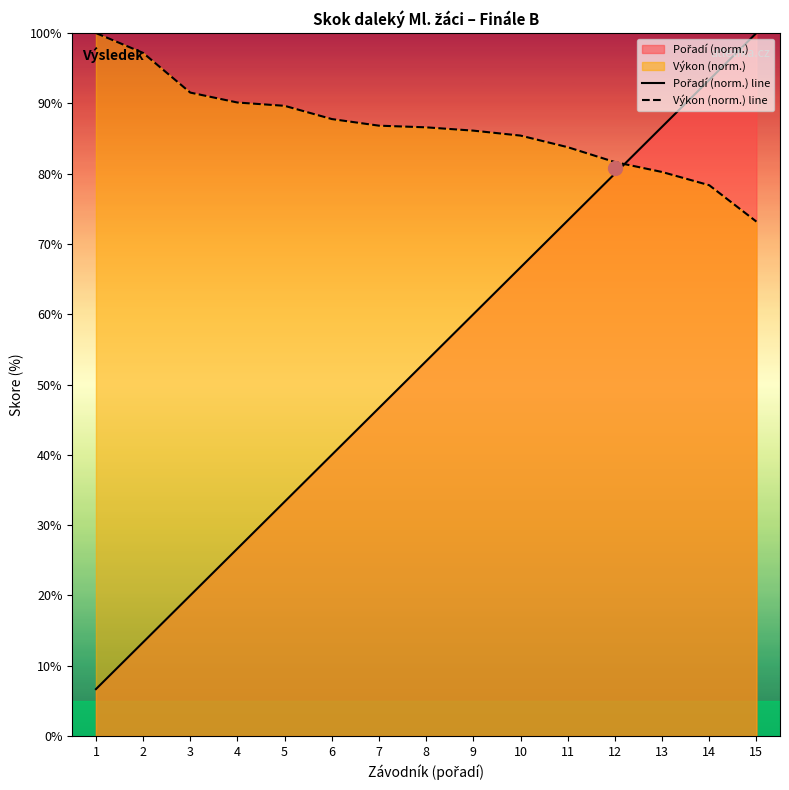

How many times do Výkon (norm.) line and Pořadí (norm.) line cross each other?

1